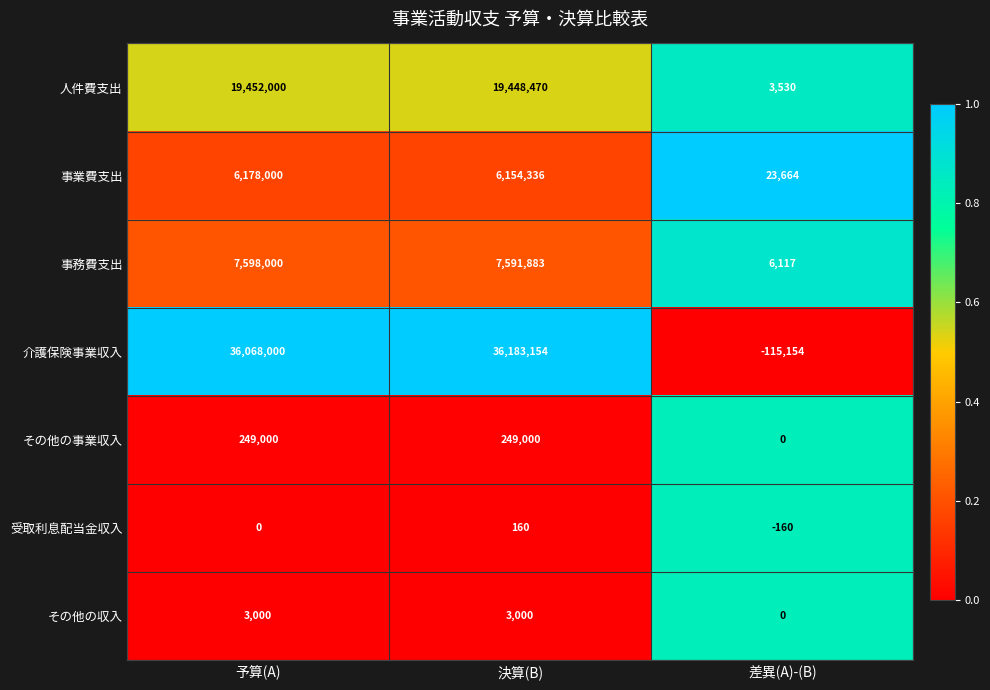

At how many categories does at least one series exceed 0?

3